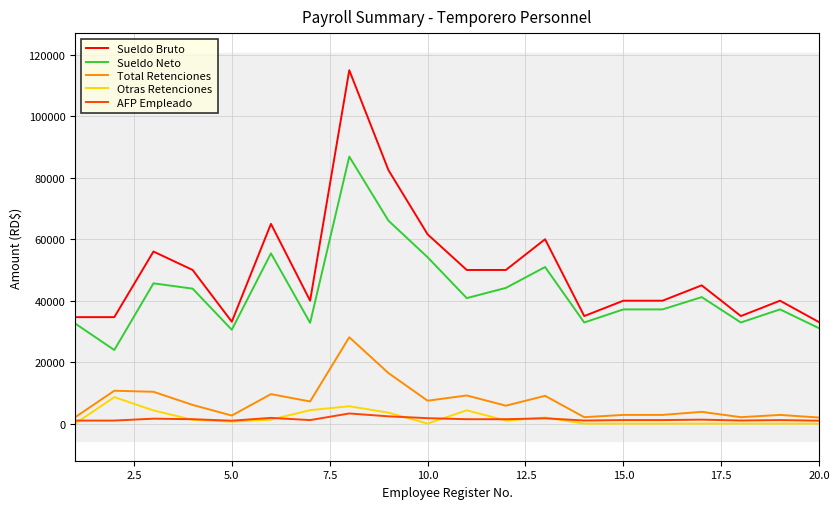

True or false: Total Retenciones and Sueldo Bruto intersect in this chart.

False